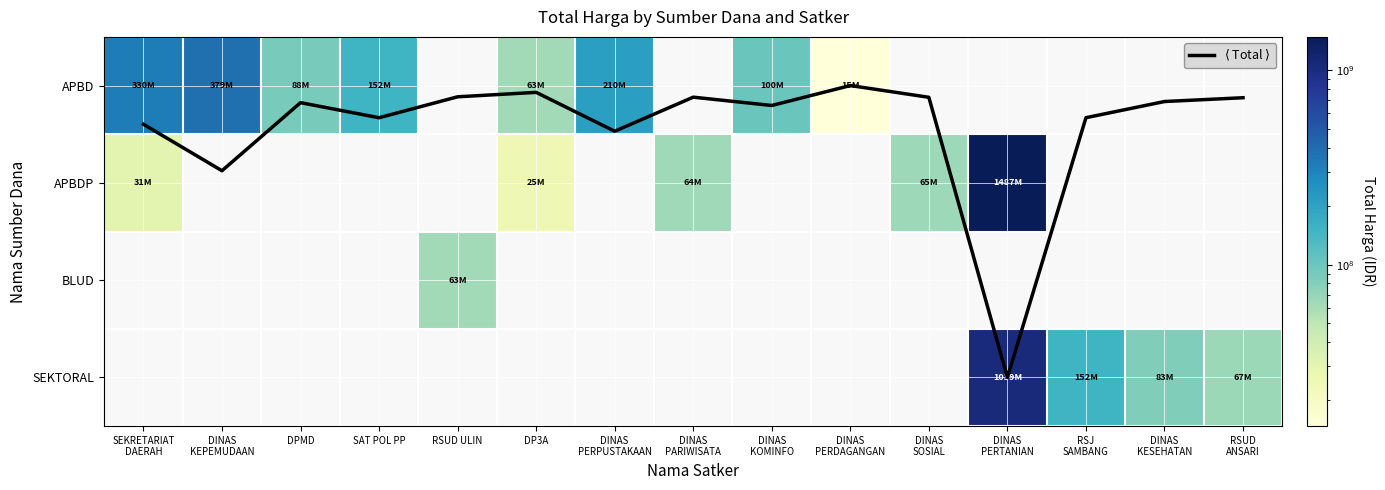

How many positive values does the APBDP series have?

5